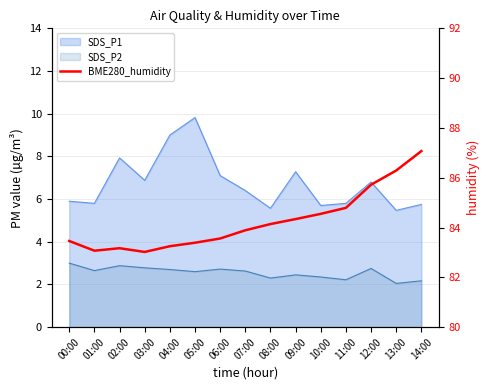

What is the average value?

84.2